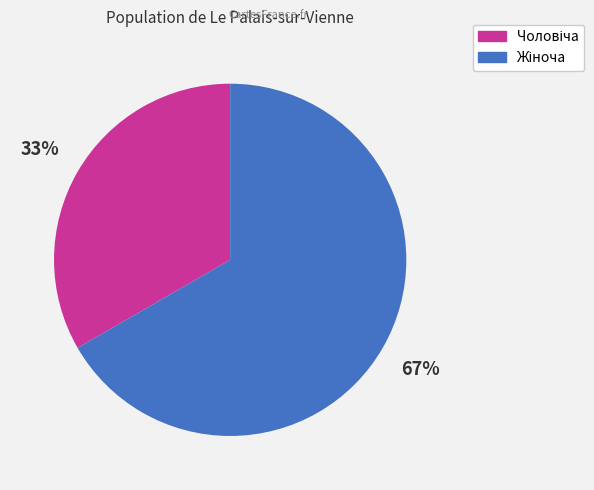

How many slices are in this pie chart?

2